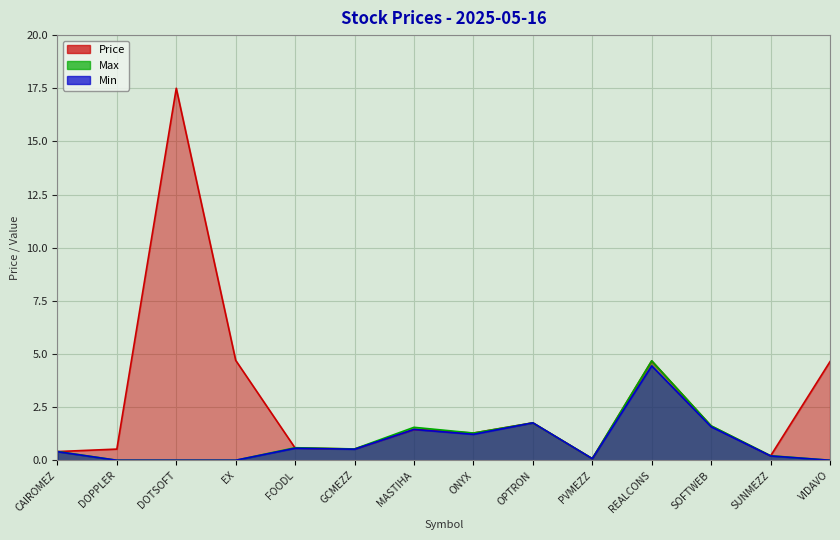

Does the chart display data point markers on the line(s)?

No